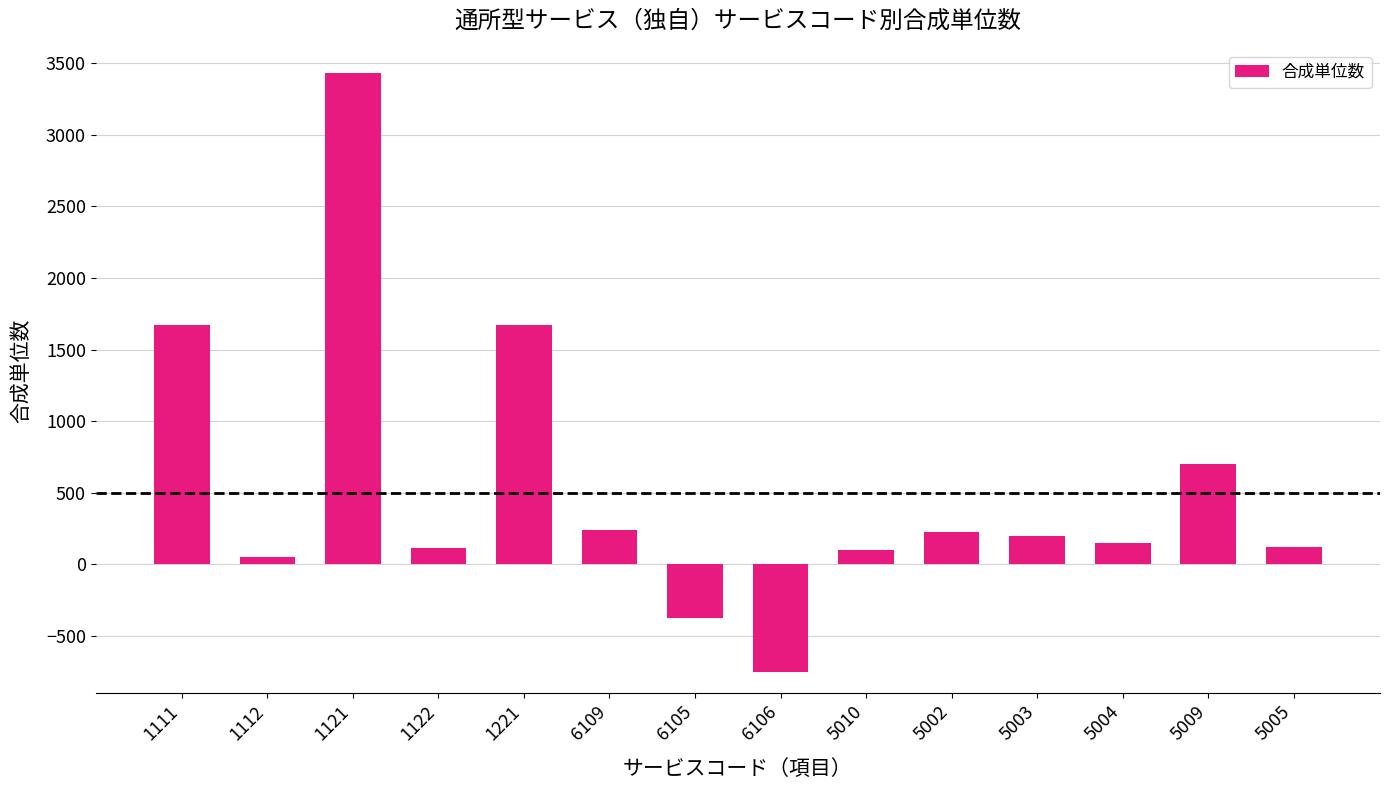

Which label corresponds to the smallest value in the chart?

6106